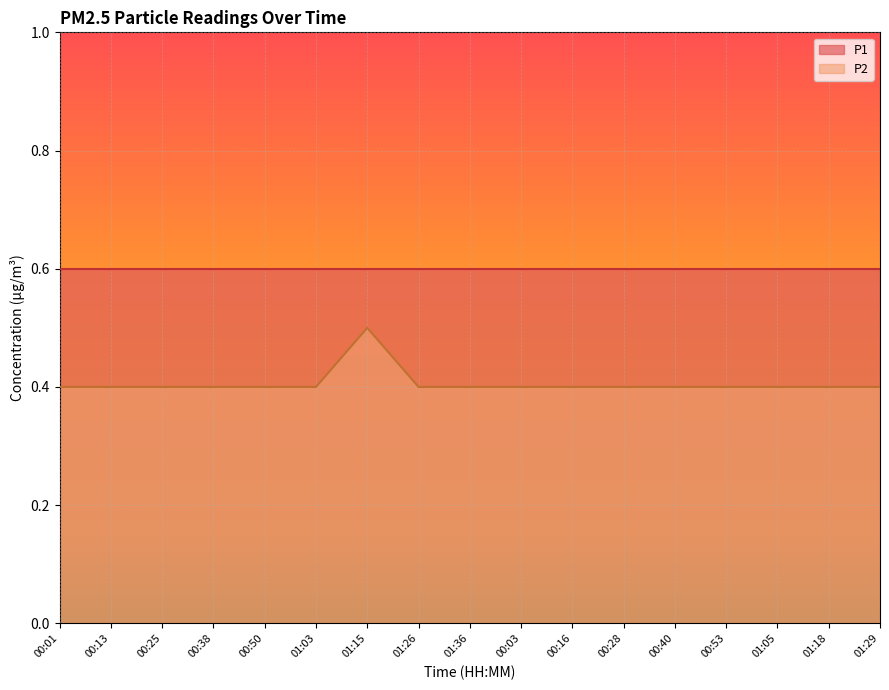

Where is the first local maximum?

01:15